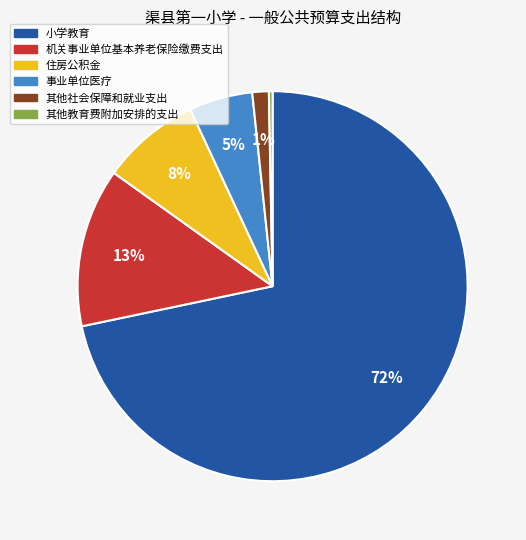

Count the number of slices in the pie.

6